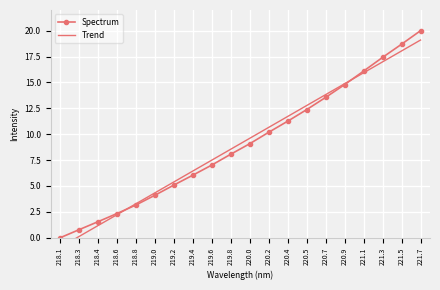

True or false: Spectrum has more than 2 interior local peaks.

False